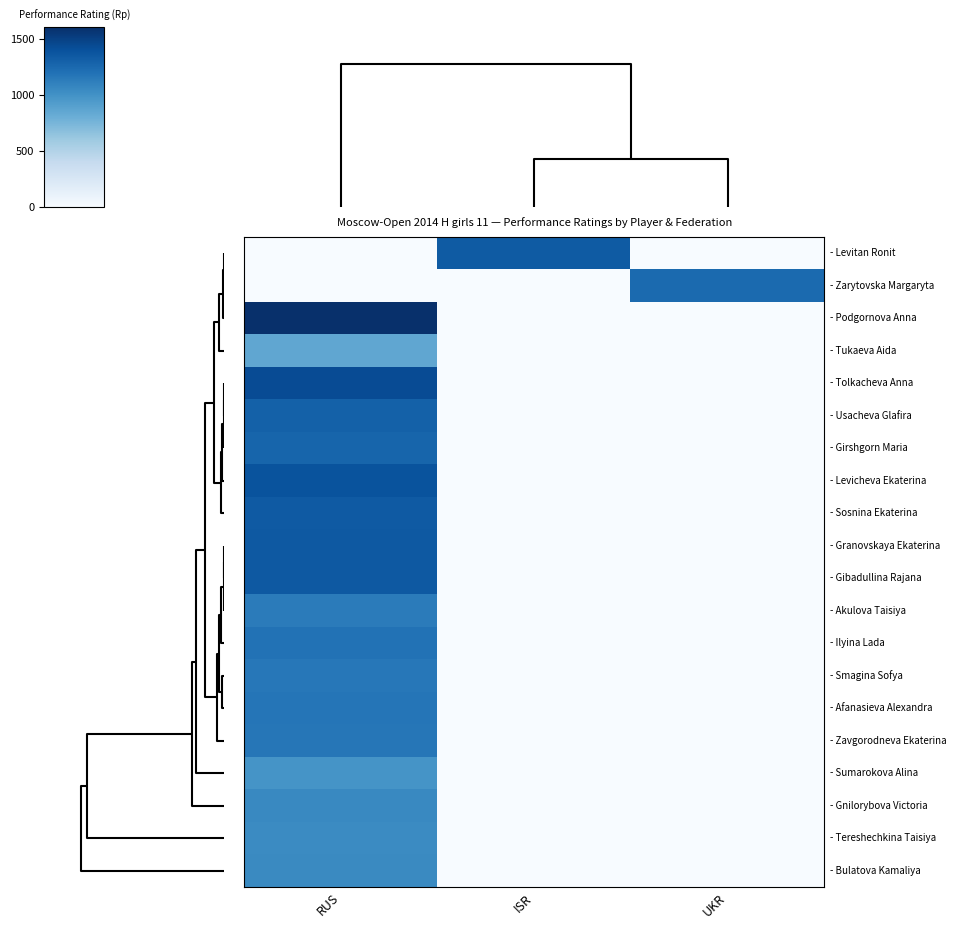

Which series changed the most between ISR and UKR?

- Levitan Ronit